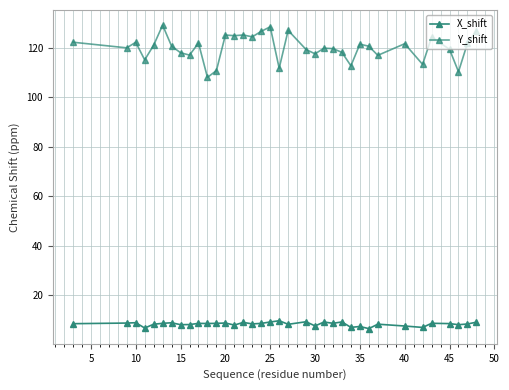

How many distinct data groups are displayed?

2